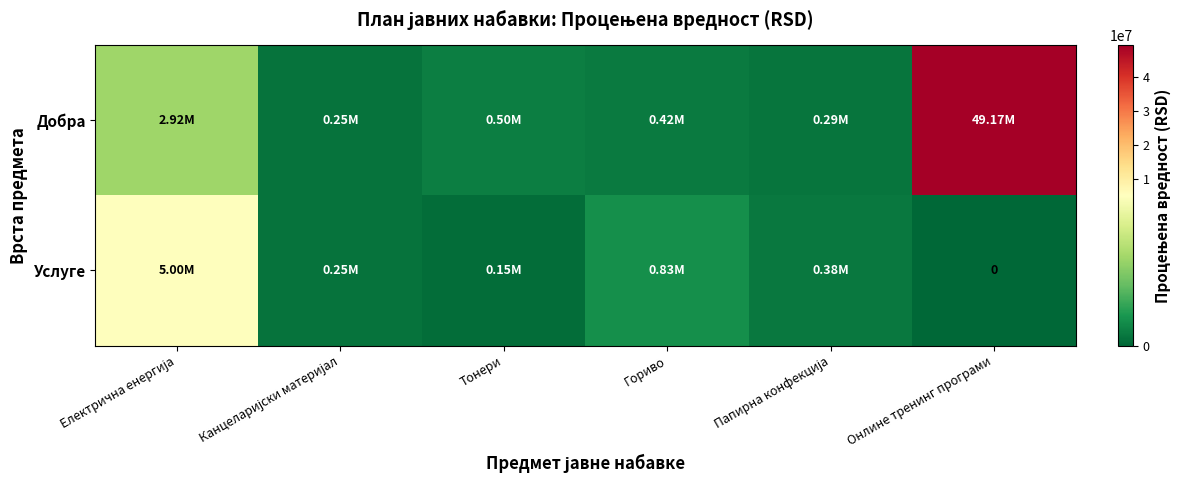

Rank the series at Папирна конфекција from highest to lowest value.

Услуге, Добра